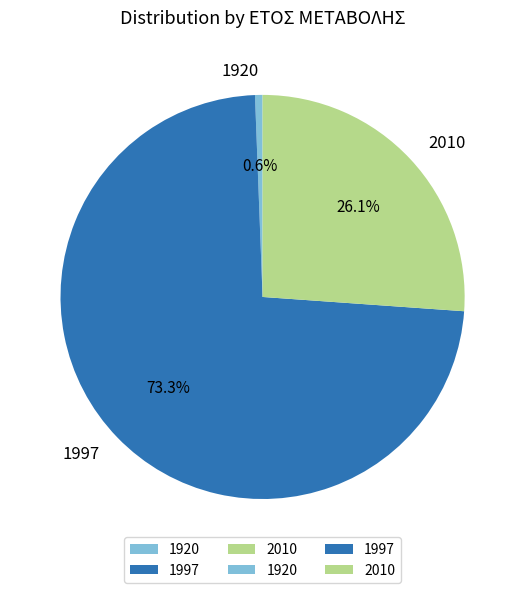

Which category accounts for the majority?

1997